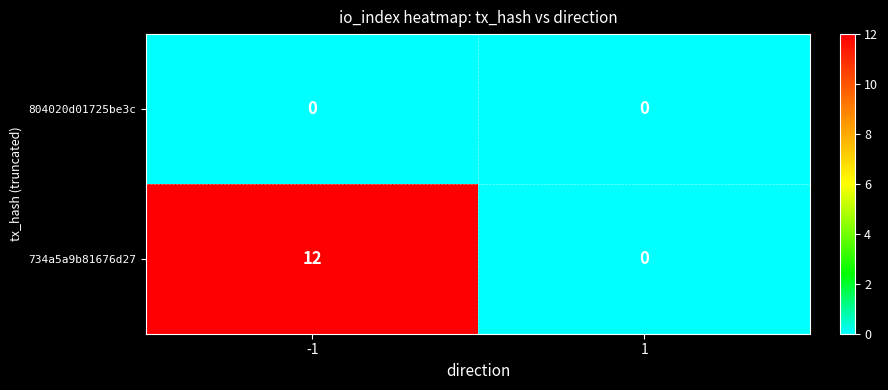

How many series are shown in this chart?

2